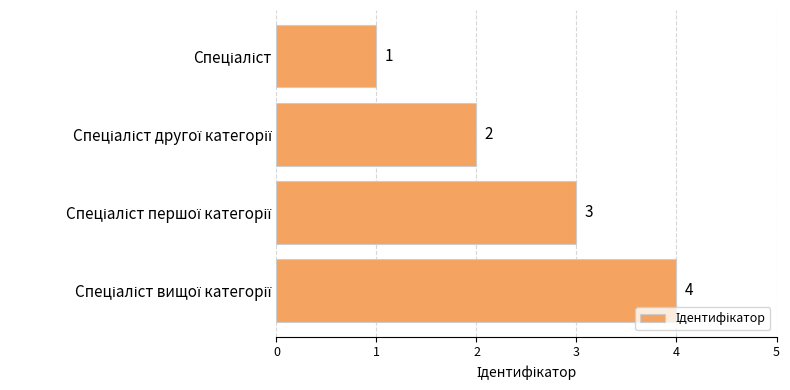

Count the values in the range 2 to 4.

3